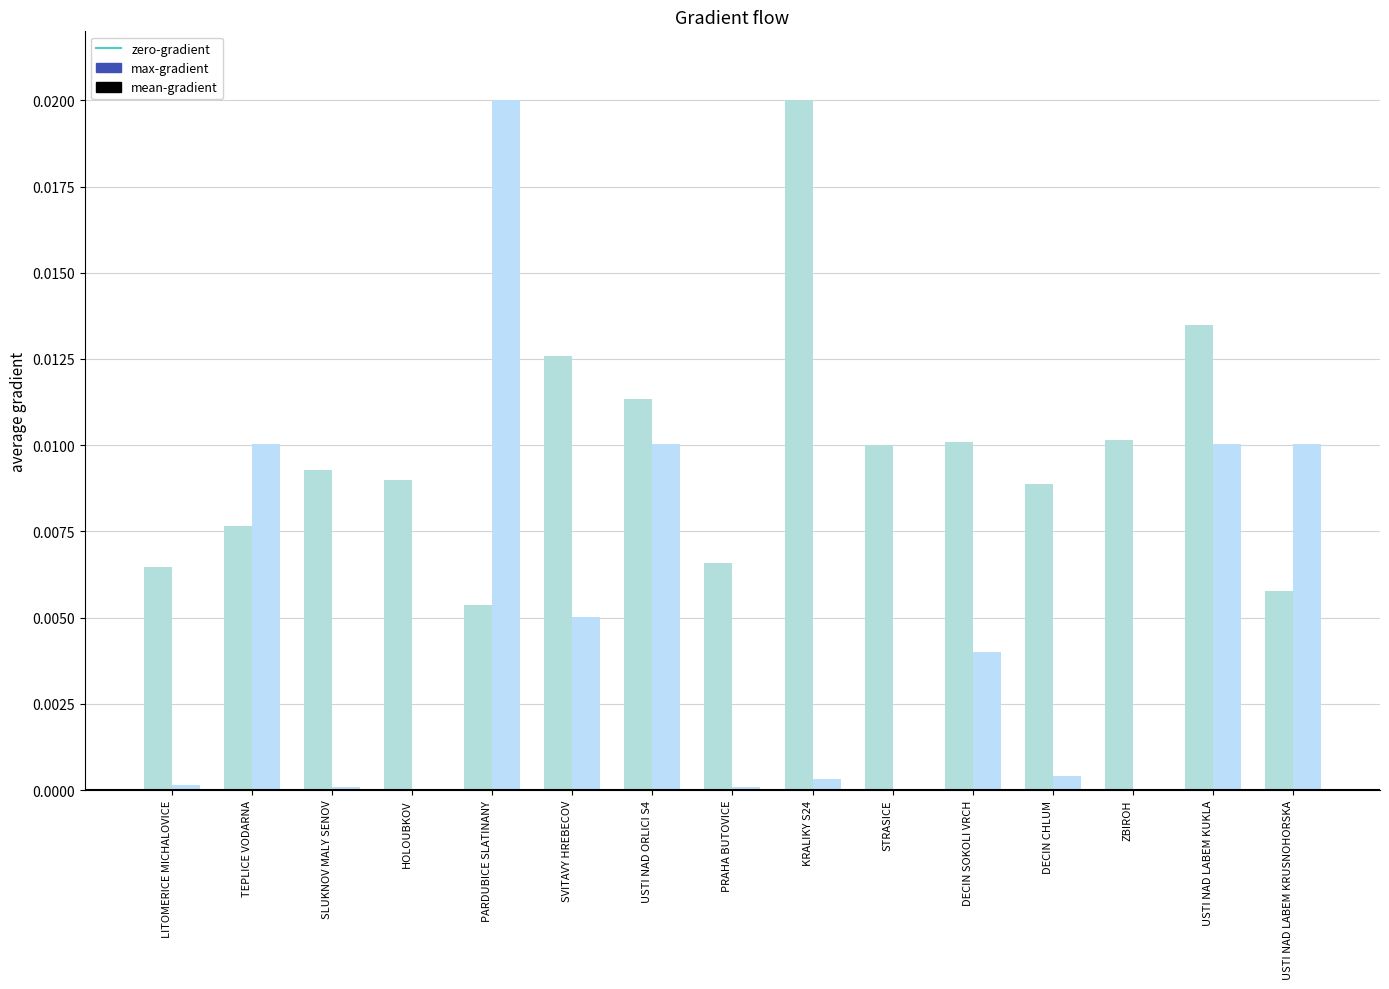

Reading left to right, list all the values displayed in this chart.

max-gradient: LITOMERICE MICHALOVICE=0.0	TEPLICE VODARNA=0.0	SLUKNOV MALY SENOV=0.0	HOLOUBKOV=0.0	PARDUBICE SLATINANY=0.0	SVITAVY HREBECOV=0.0	USTI NAD ORLICI S4=0.0	PRAHA BUTOVICE=0.0	KRALIKY S24=0.0	STRASICE=0.0	DECIN SOKOLI VRCH=0.0	DECIN CHLUM=0.0	ZBIROH=0.0	USTI NAD LABEM KUKLA=0.0	USTI NAD LABEM KRUSNOHORSKA=0.0
mean-gradient: LITOMERICE MICHALOVICE=0.0	TEPLICE VODARNA=0.0	SLUKNOV MALY SENOV=0.0	HOLOUBKOV=0.0	PARDUBICE SLATINANY=0.0	SVITAVY HREBECOV=0.0	USTI NAD ORLICI S4=0.0	PRAHA BUTOVICE=0.0	KRALIKY S24=0.0	STRASICE=0.0	DECIN SOKOLI VRCH=0.0	DECIN CHLUM=0.0	ZBIROH=0.0	USTI NAD LABEM KUKLA=0.0	USTI NAD LABEM KRUSNOHORSKA=0.0